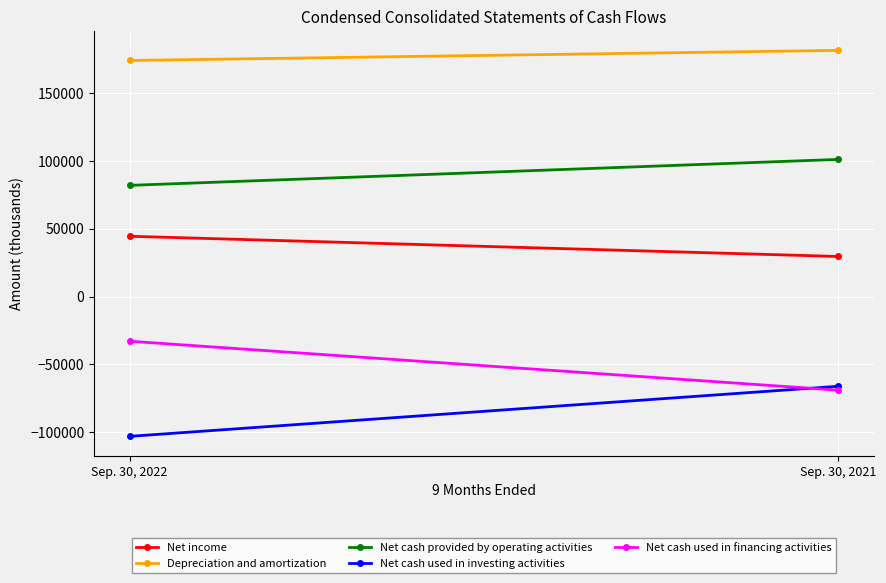

Reading right to left, transcribe all the data shown in this chart.

Net income: Sep. 30, 2021=29535	Sep. 30, 2022=44437
Depreciation and amortization: Sep. 30, 2021=181450	Sep. 30, 2022=173997
Net cash provided by operating activities: Sep. 30, 2021=101068	Sep. 30, 2022=81950
Net cash used in investing activities: Sep. 30, 2021=-66152	Sep. 30, 2022=-103062
Net cash used in financing activities: Sep. 30, 2021=-68999	Sep. 30, 2022=-32920